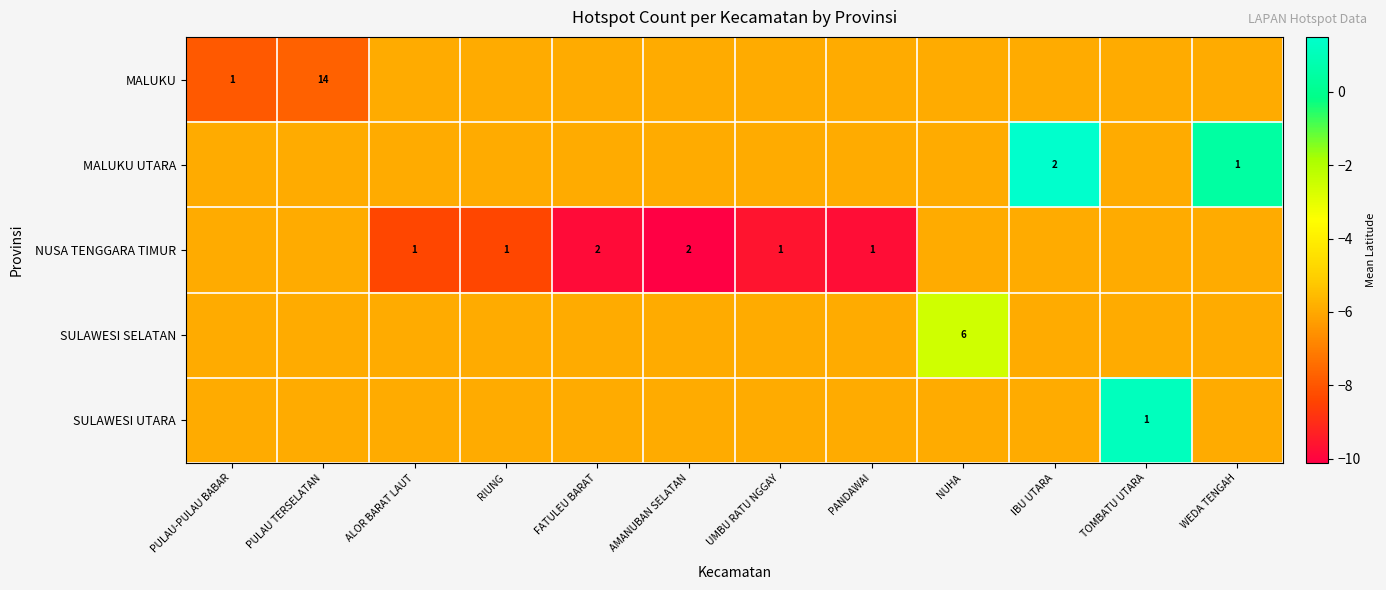

Rank the categories by SULAWESI UTARA value from highest to lowest.

TOMBATU UTARA, PULAU-PULAU BABAR, PULAU TERSELATAN, ALOR BARAT LAUT, RIUNG, FATULEU BARAT, AMANUBAN SELATAN, UMBU RATU NGGAY, PANDAWAI, NUHA, IBU UTARA, WEDA TENGAH